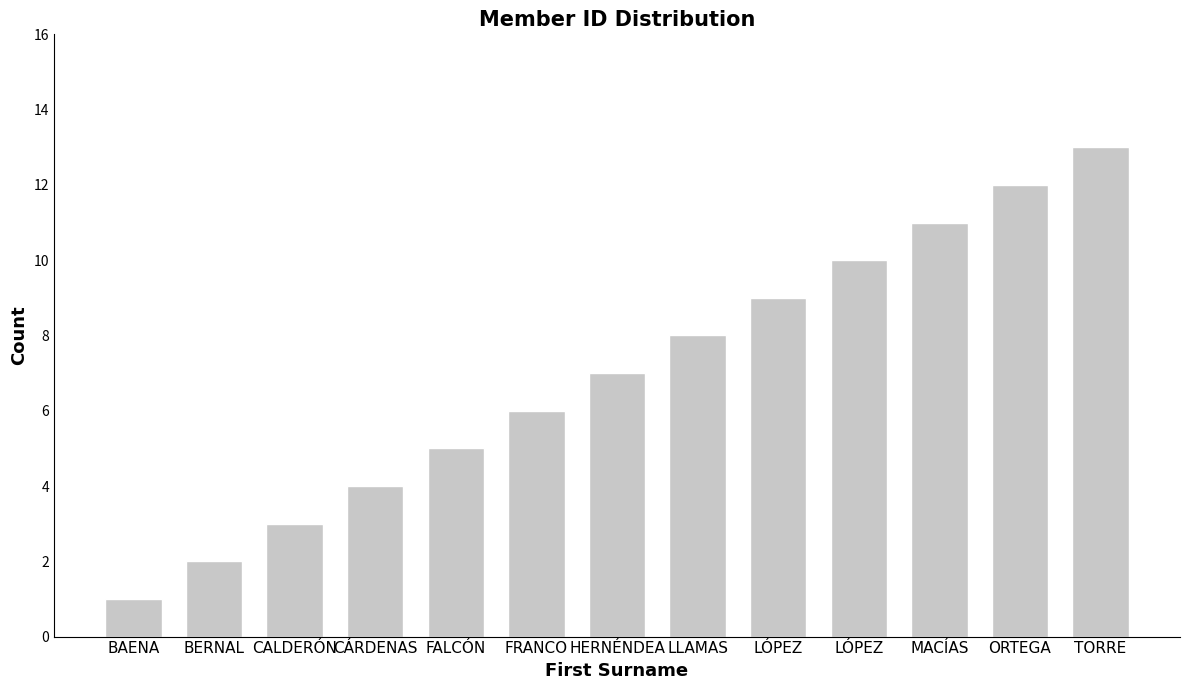

True or false: the data shows 4 at TORRE.

False